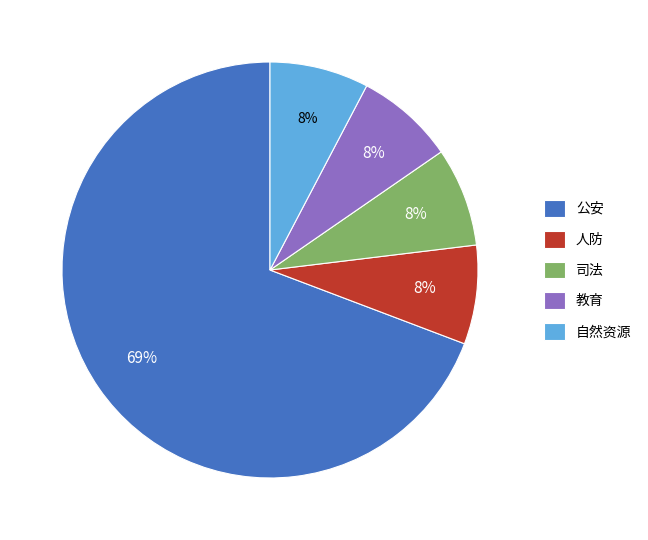

Is the sum of 自然资源 and 人防 greater than half?

No